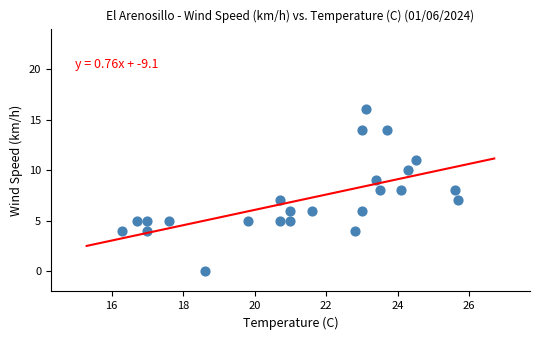

What is the range of Y values (max minus min)?

16